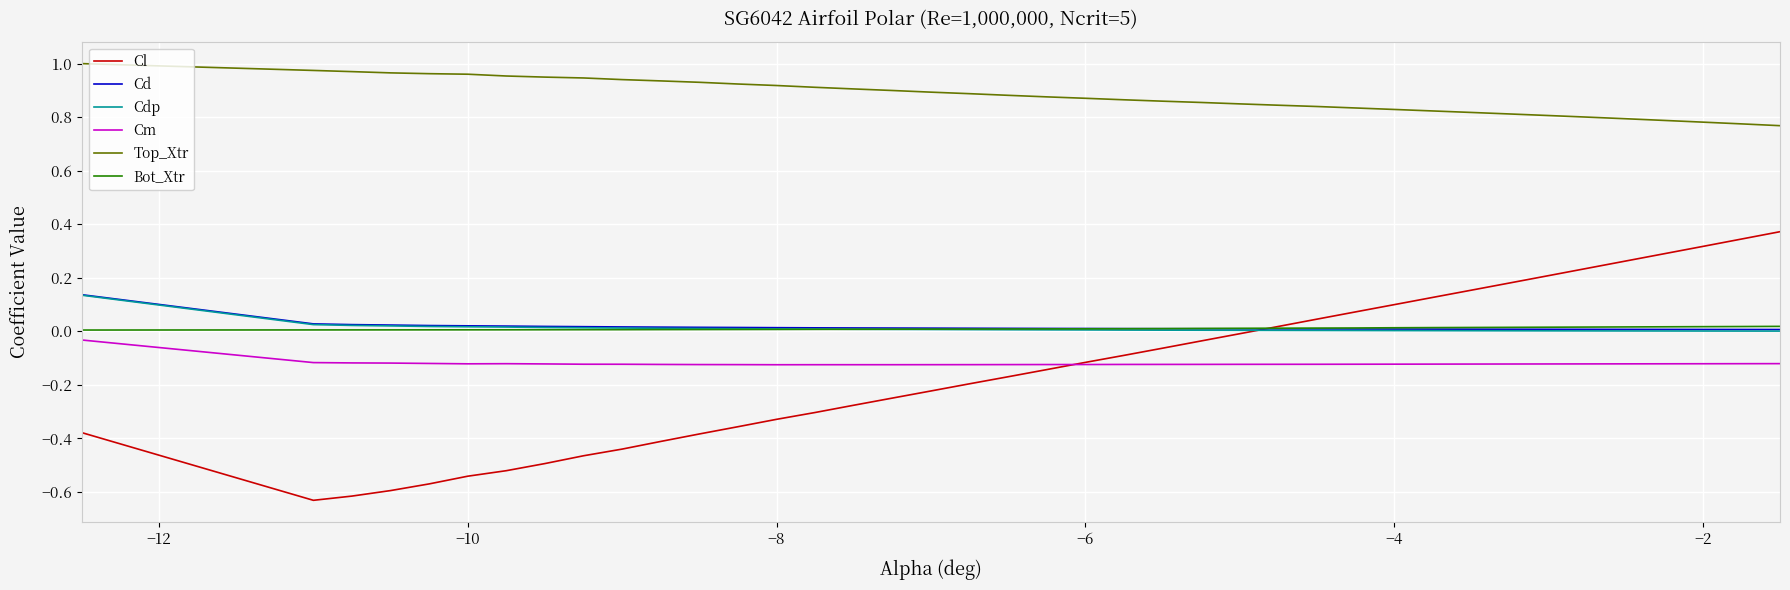

True or false: Cd and Top_Xtr cross at least once.

False